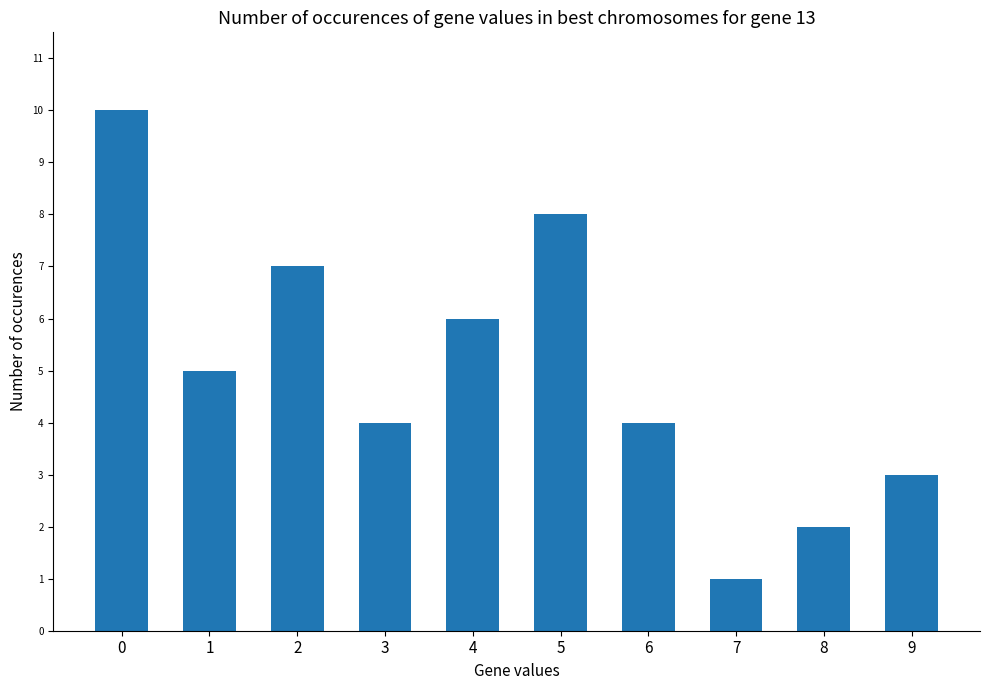

Approximately how many times larger is the value at 6 compared to 3?

1.0